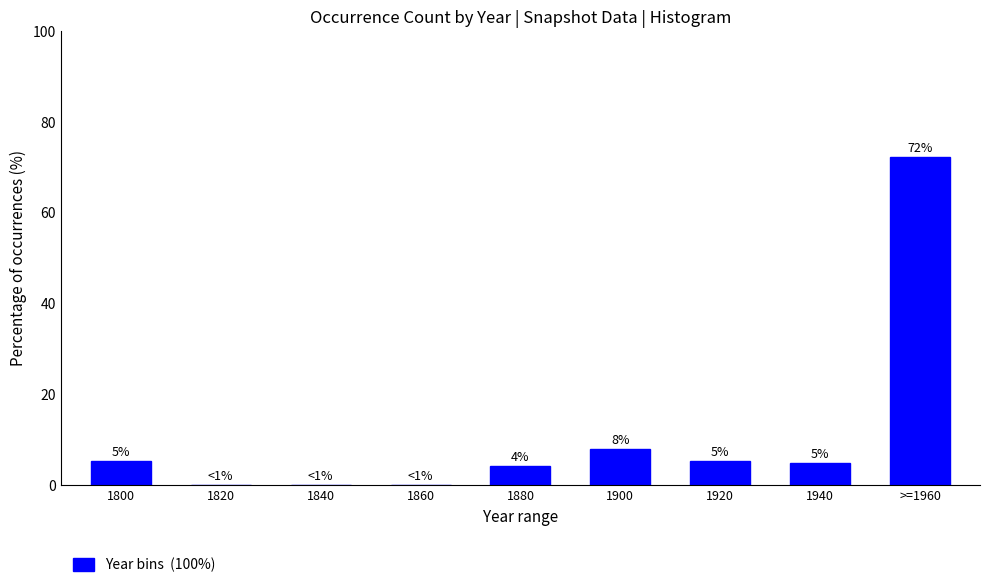

Are the bars horizontal?

No